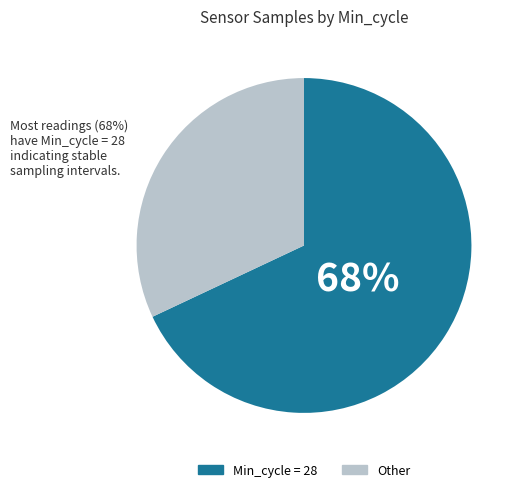

Is there any slice that represents more than half of the pie?

Yes